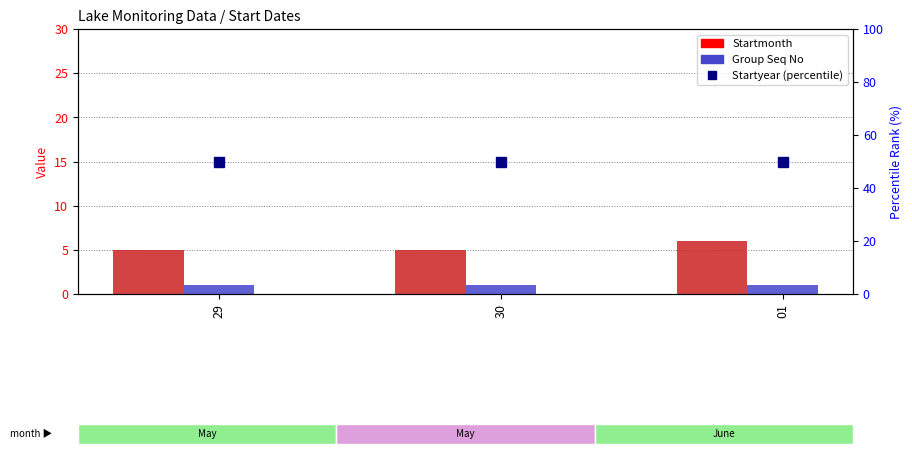

What is the label of the 2nd bar from the left?

30